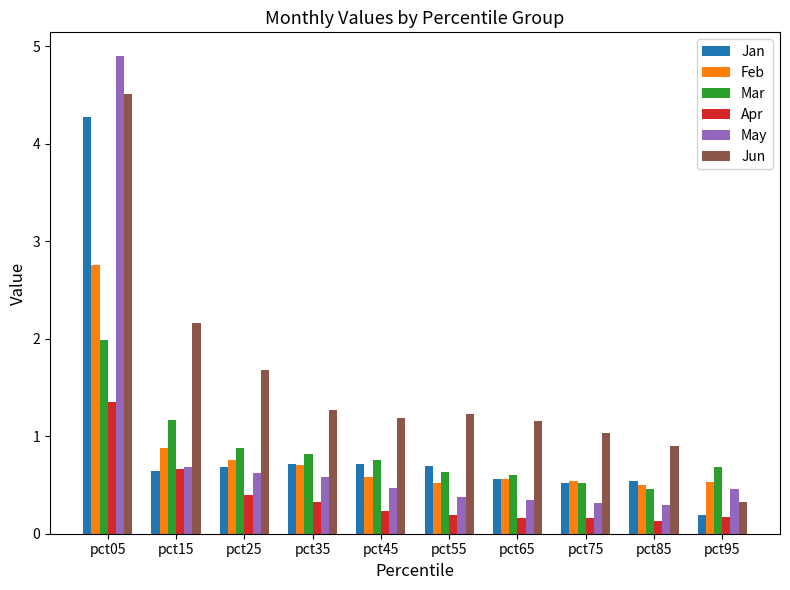

At which category is the sum across all series the highest?

pct05